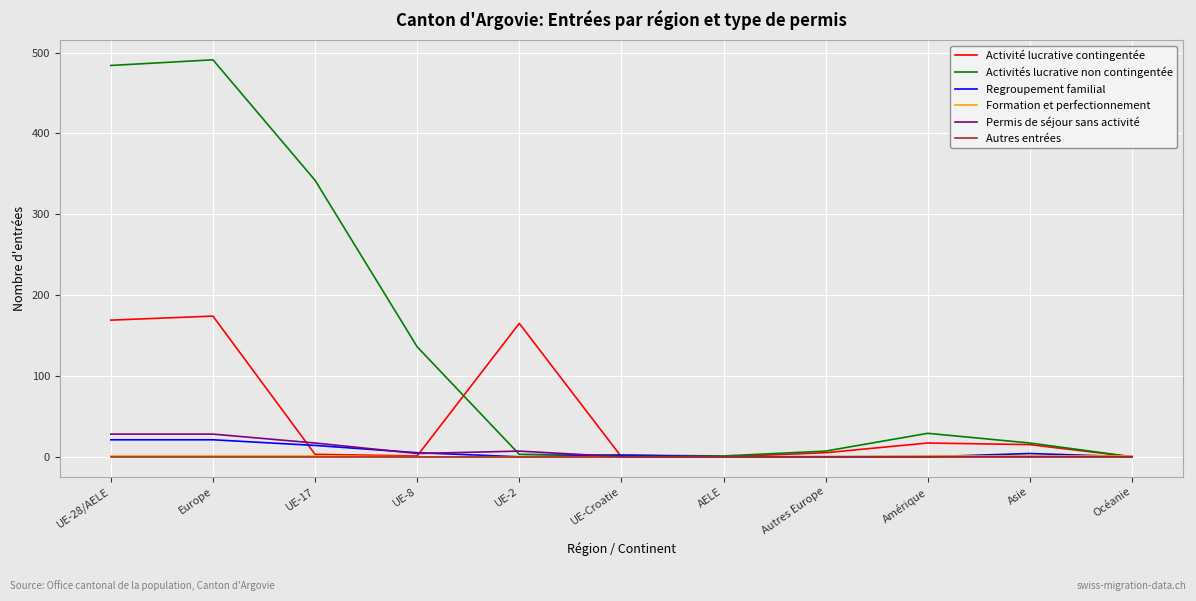

Which series has the widest spread of values?

Activités lucrative non contingentée